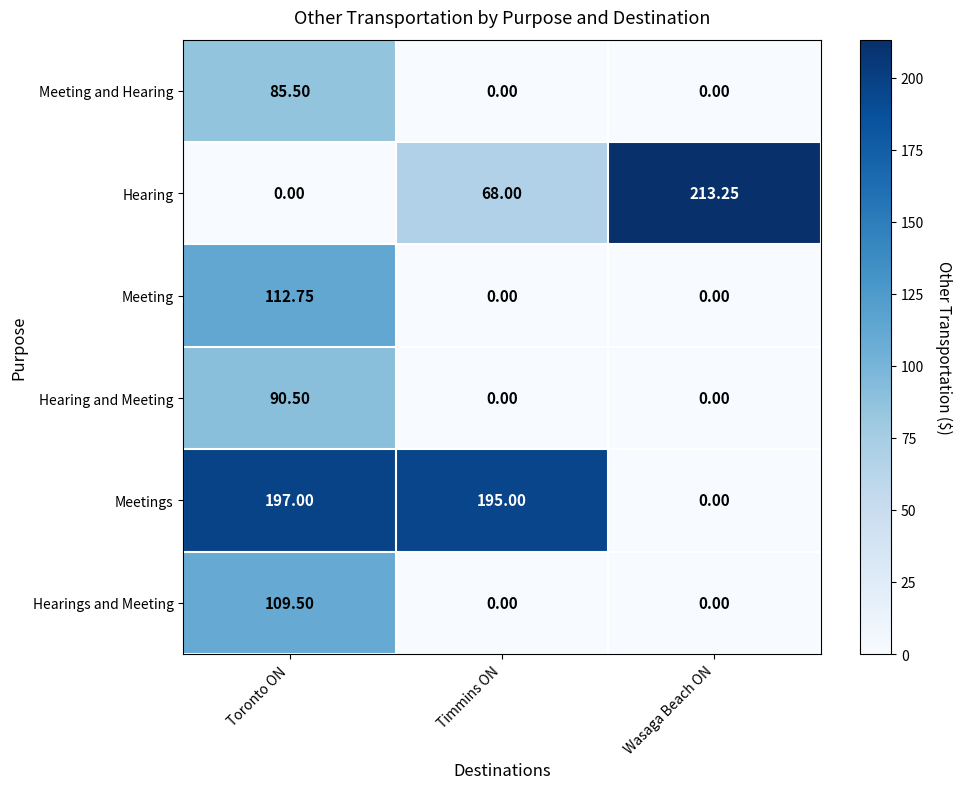

Where is Hearing nearest to the value 106?

Timmins ON